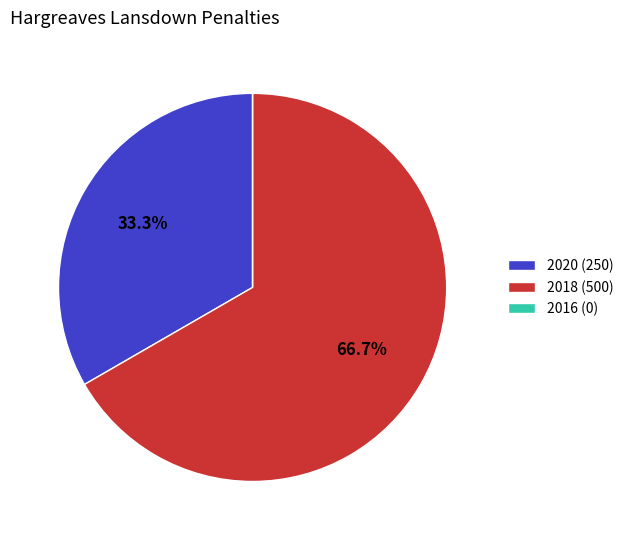

Approximately how many times larger is the value at 2018 (500) compared to 2020 (250)?

2.0